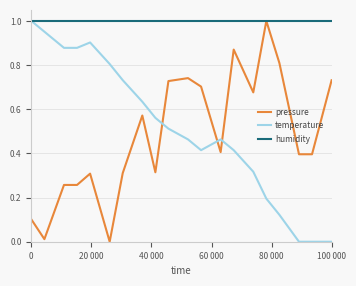

True or false: pressure and temperature cross at least once.

True